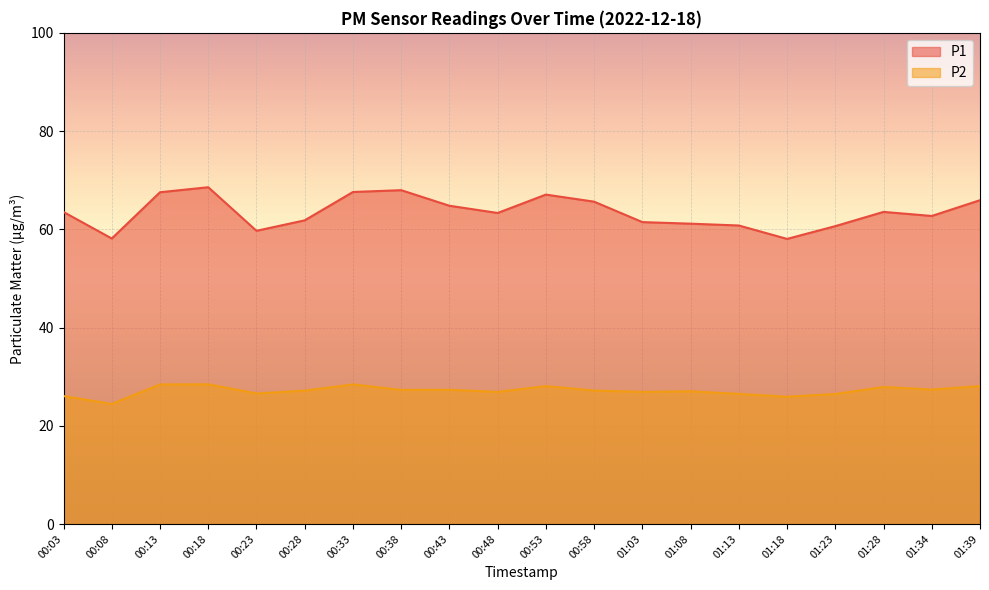

How many distinct data groups are displayed?

2